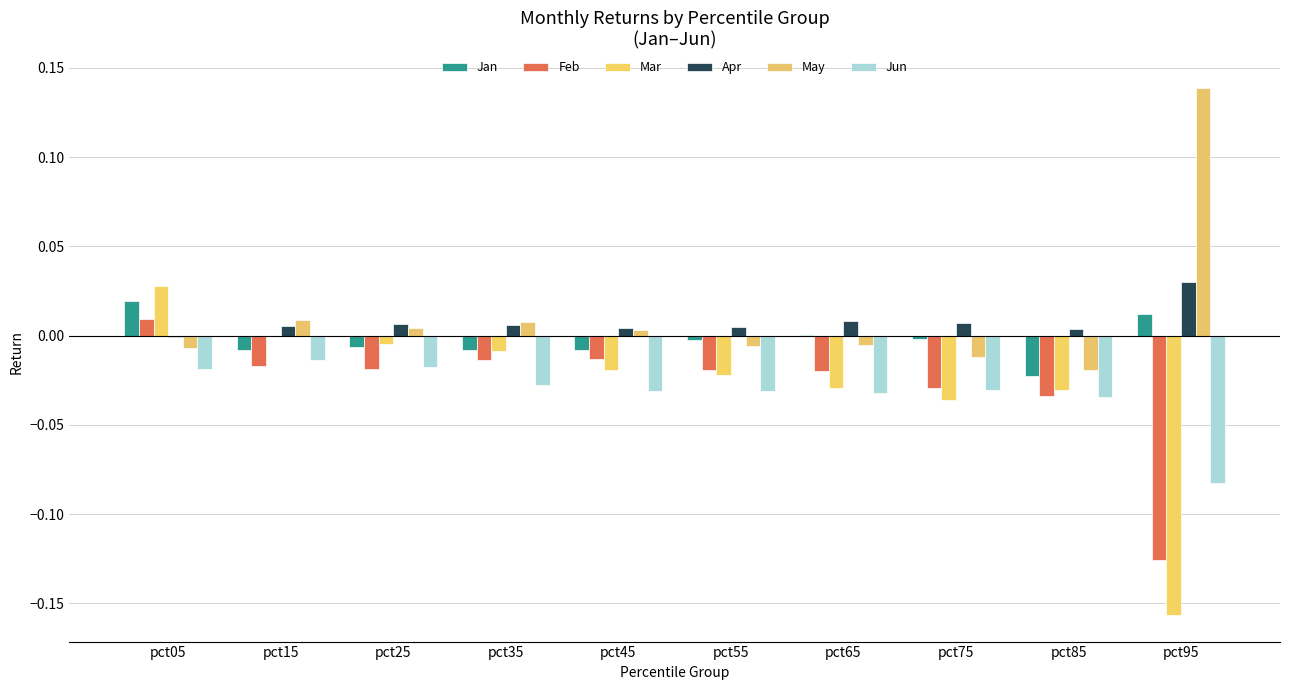

List the labels in order of Jun value, largest first.

pct15, pct25, pct05, pct35, pct75, pct55, pct45, pct65, pct85, pct95